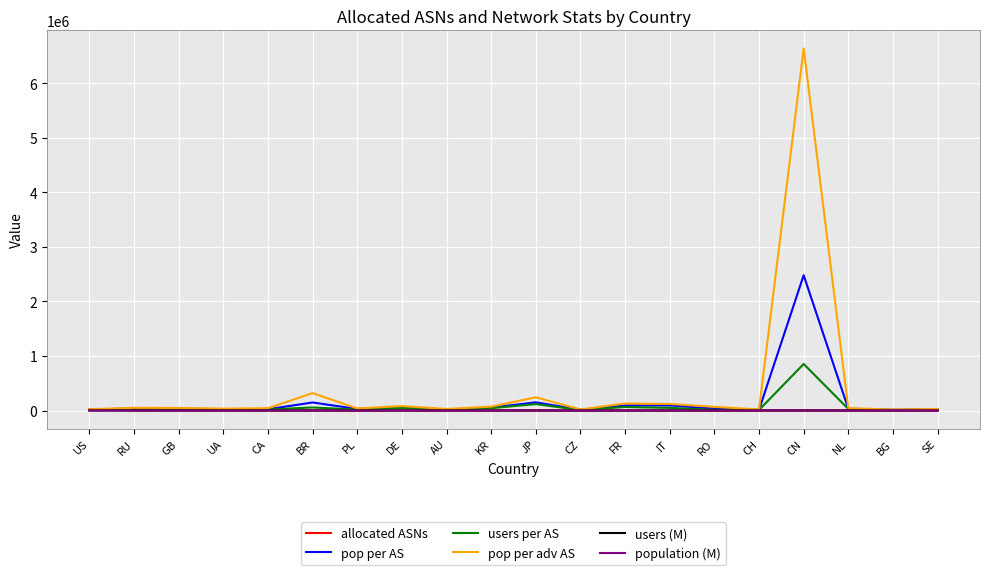

What is the highest value of the pop per adv AS series?

6642315.0